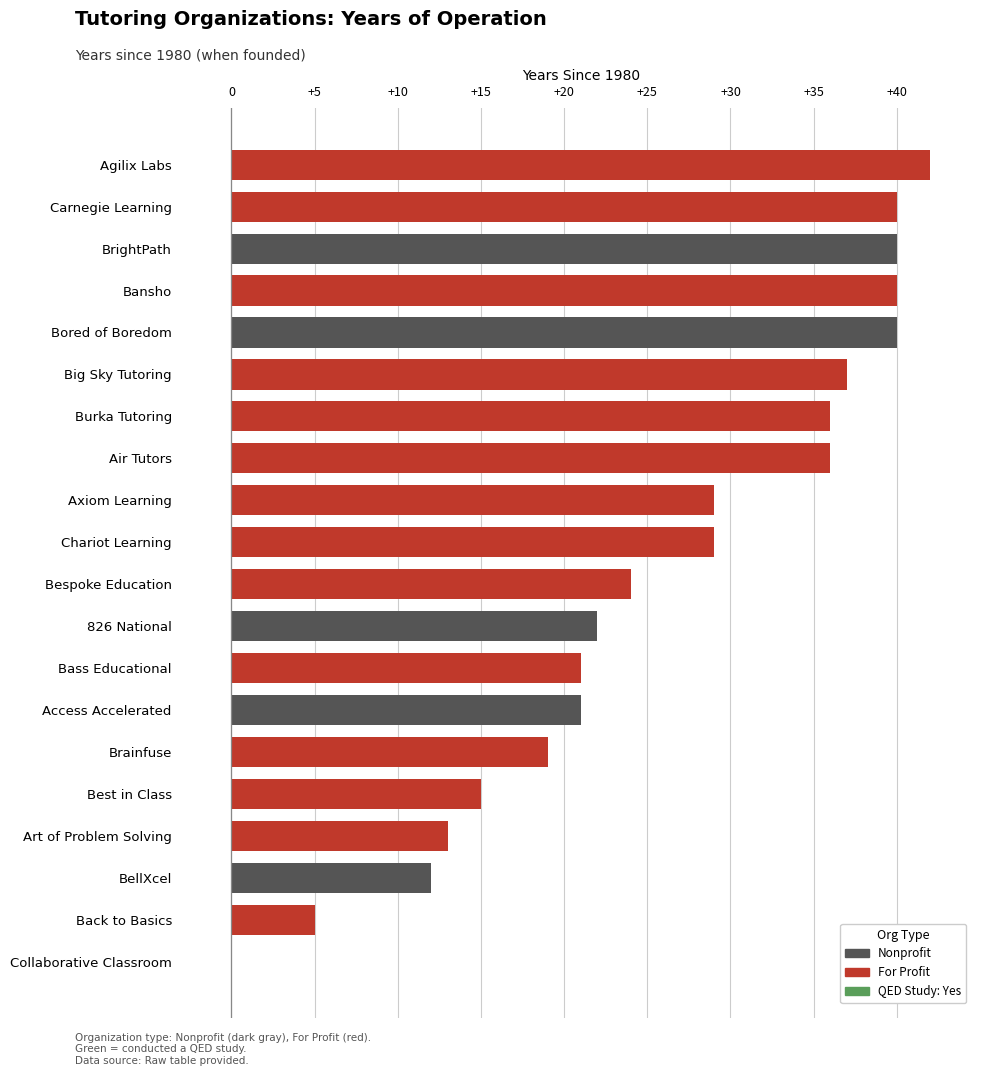

What is the change in value from BrightPath to Best in Class?

-25